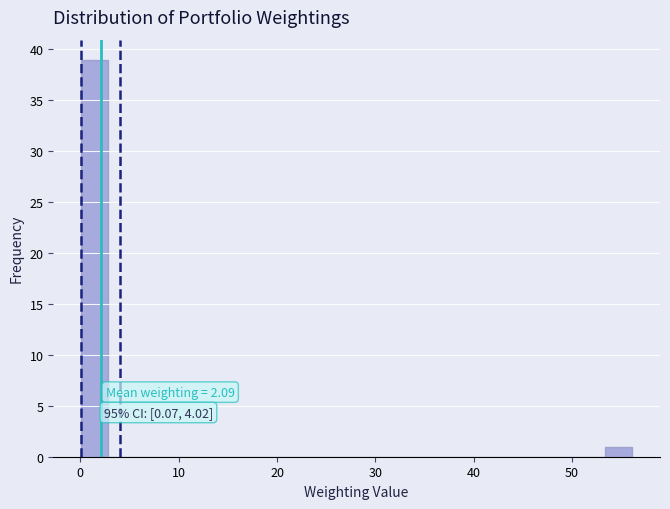

Read against the x-axis, roughly where is the centre of the tallest bar?

1